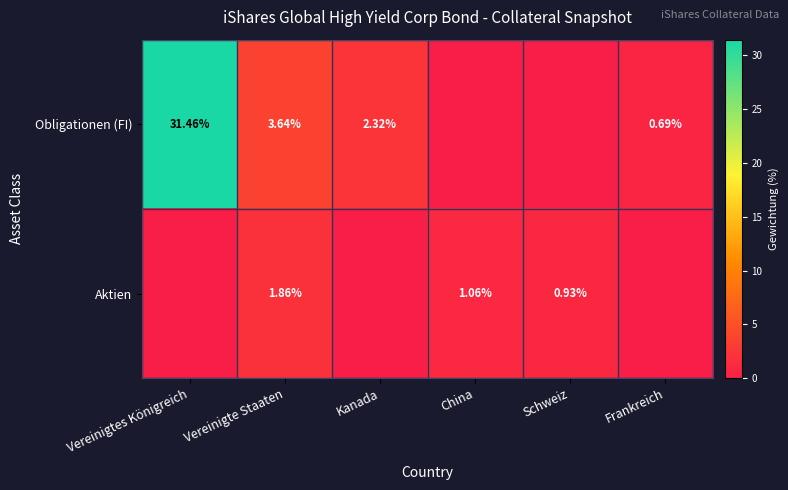

Is the value of Obligationen (FI) at Kanada greater than the value of Aktien at Vereinigte Staaten?

Yes